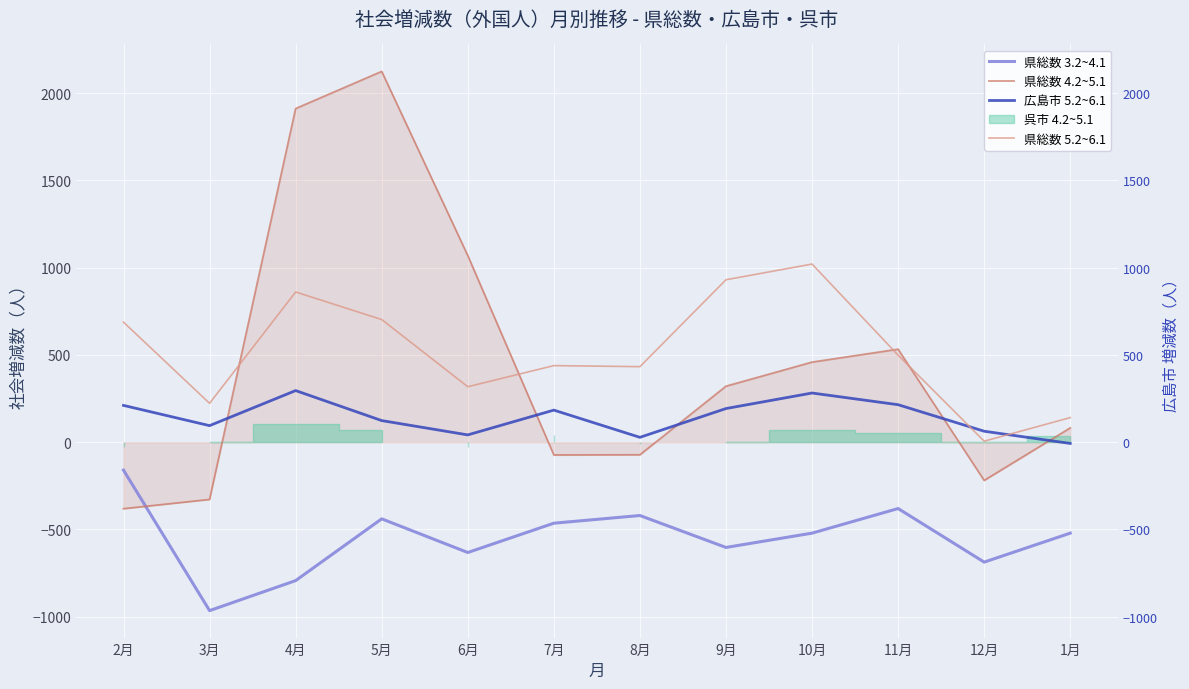

What is the label of the 6th point from the right?

8月